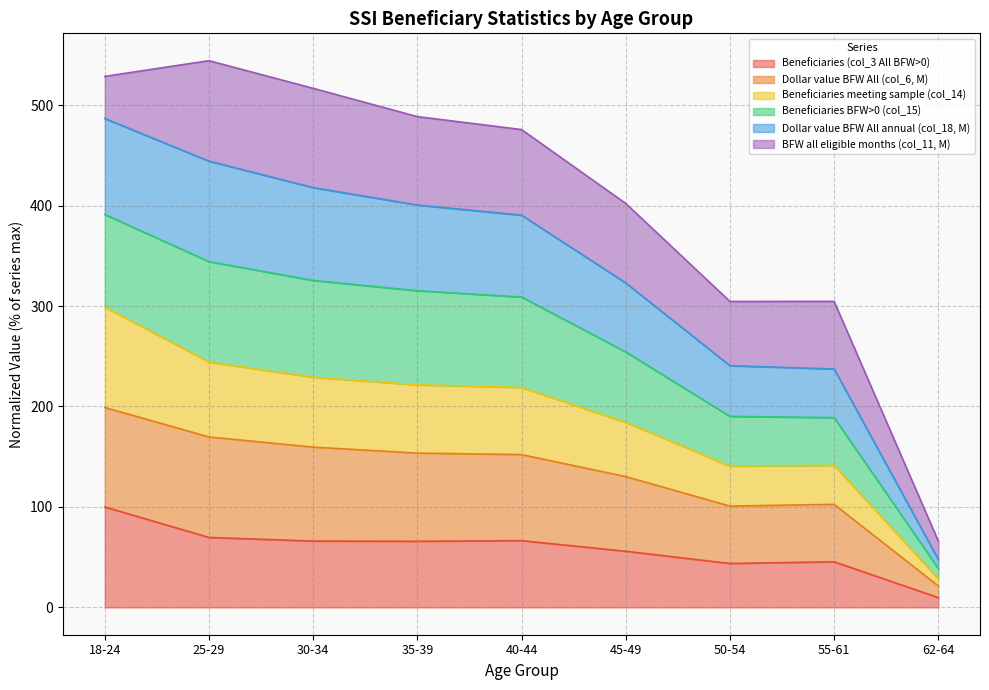

Does the chart display data point markers on the line(s)?

No